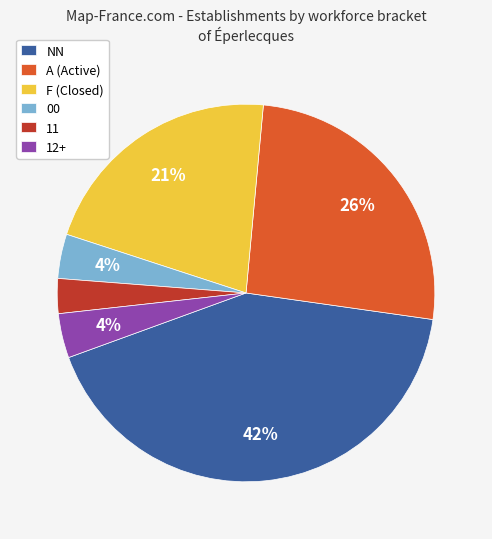

The NN slice represents 42% of the pie. True or false?

True